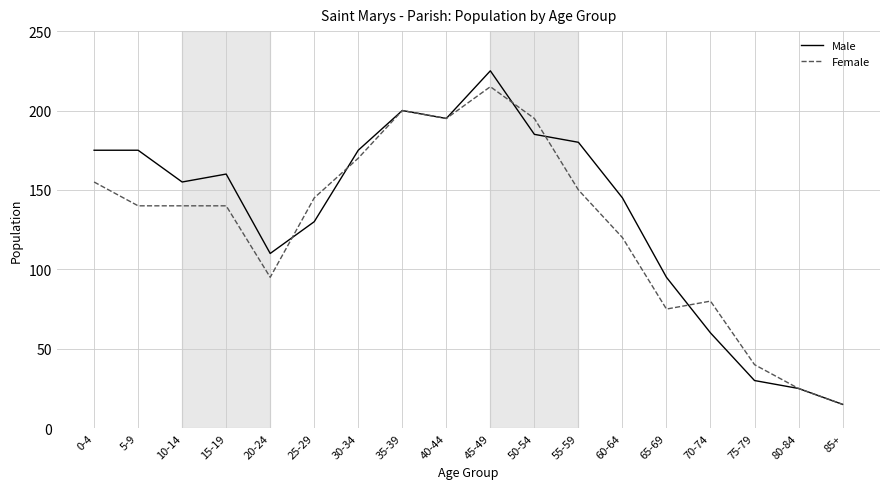

Which series has the widest spread of values?

Male